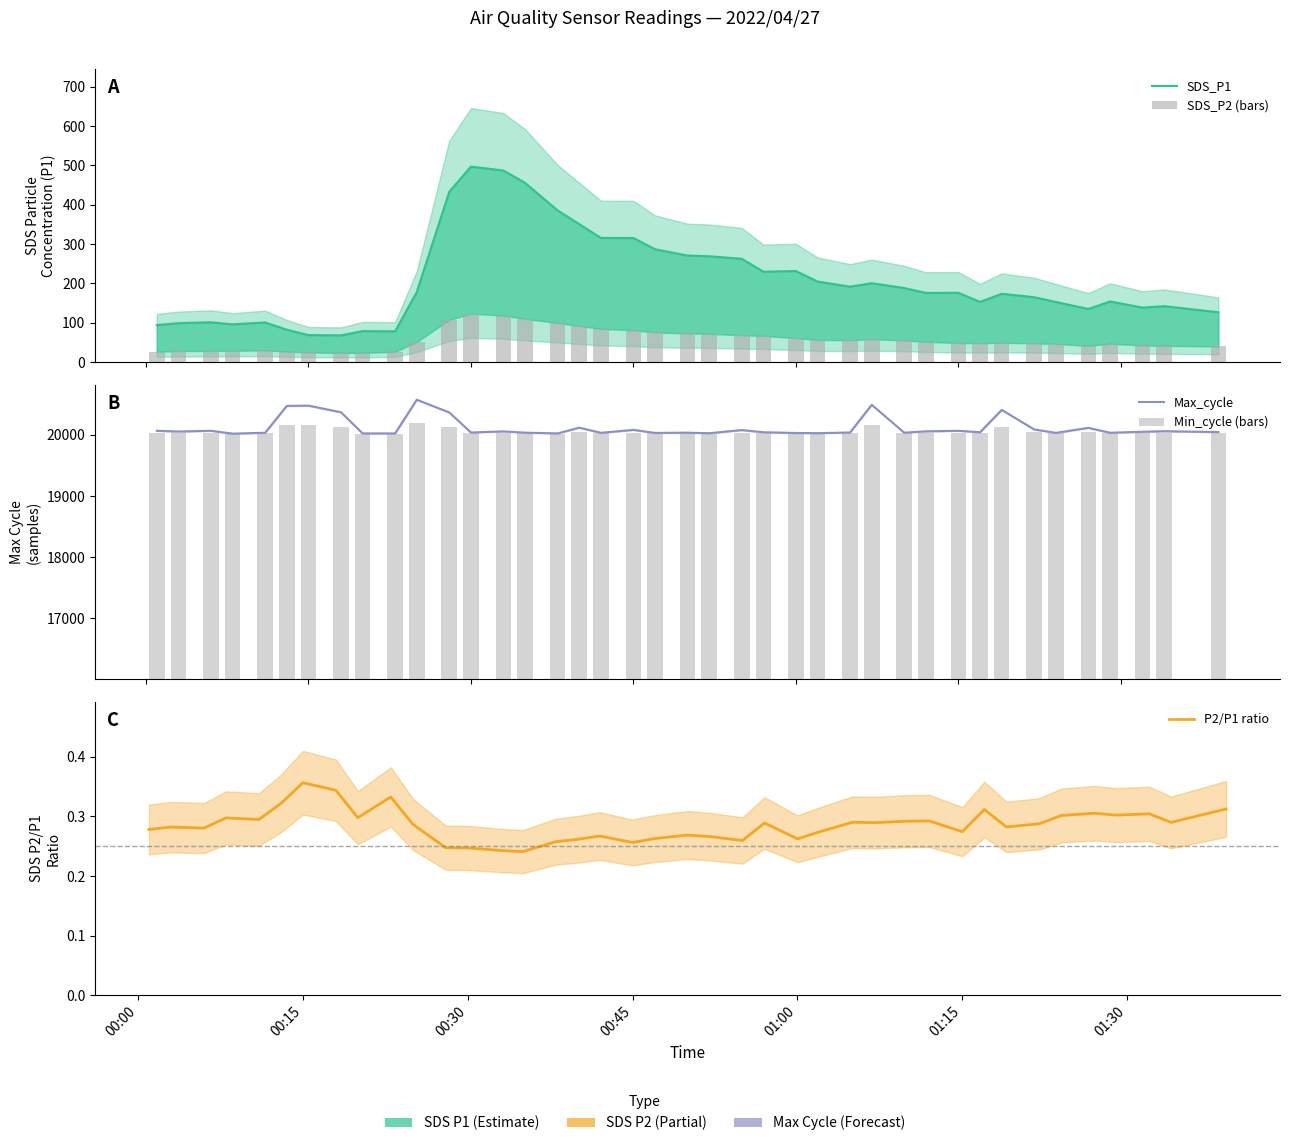

What are all the series names shown in the legend?

SDS_P1, SDS_P2 (bars), Max_cycle, Min_cycle (bars), P2/P1 ratio